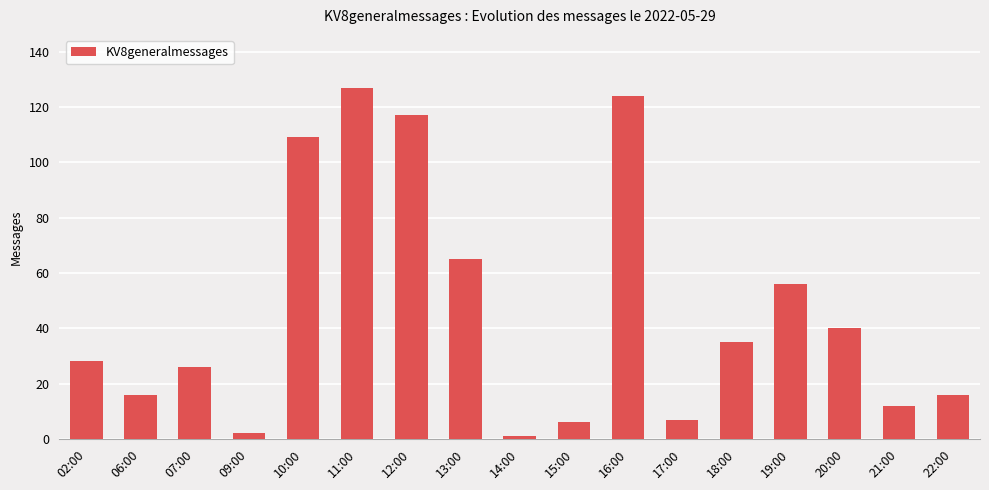

The chart shows a value of 11 at 22:00. True or false?

False